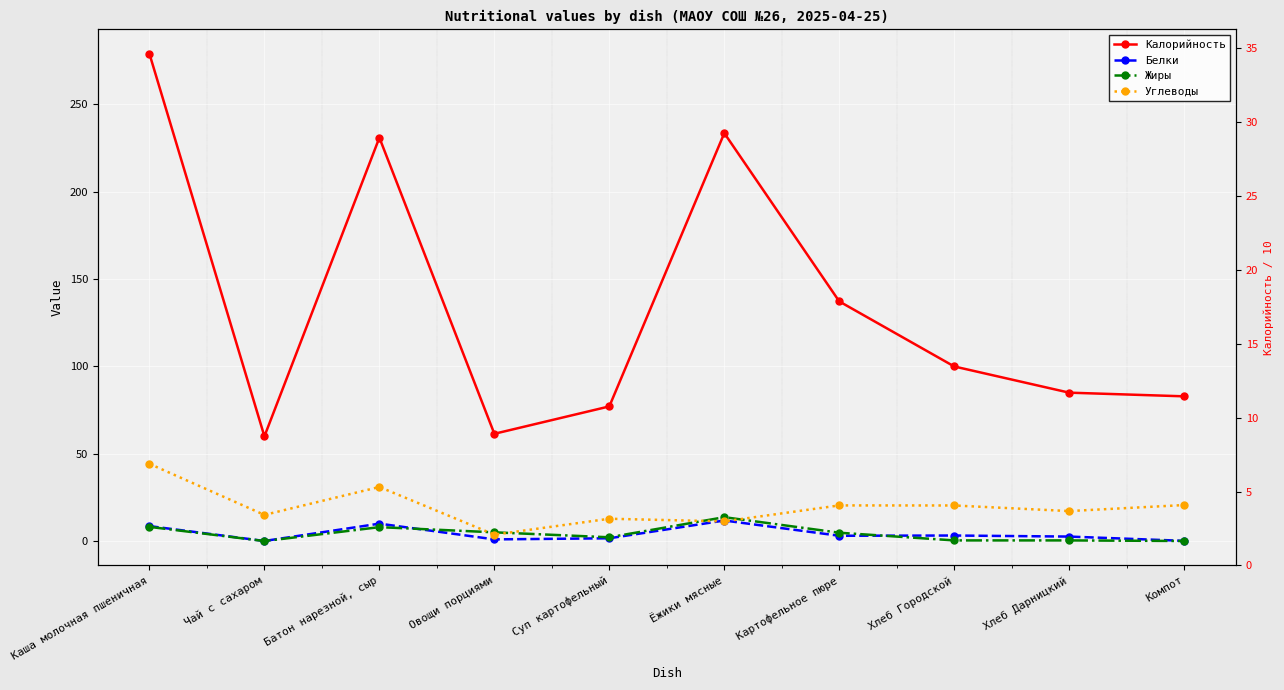

At which label does Белки reach its peak?

Ёжики мясные